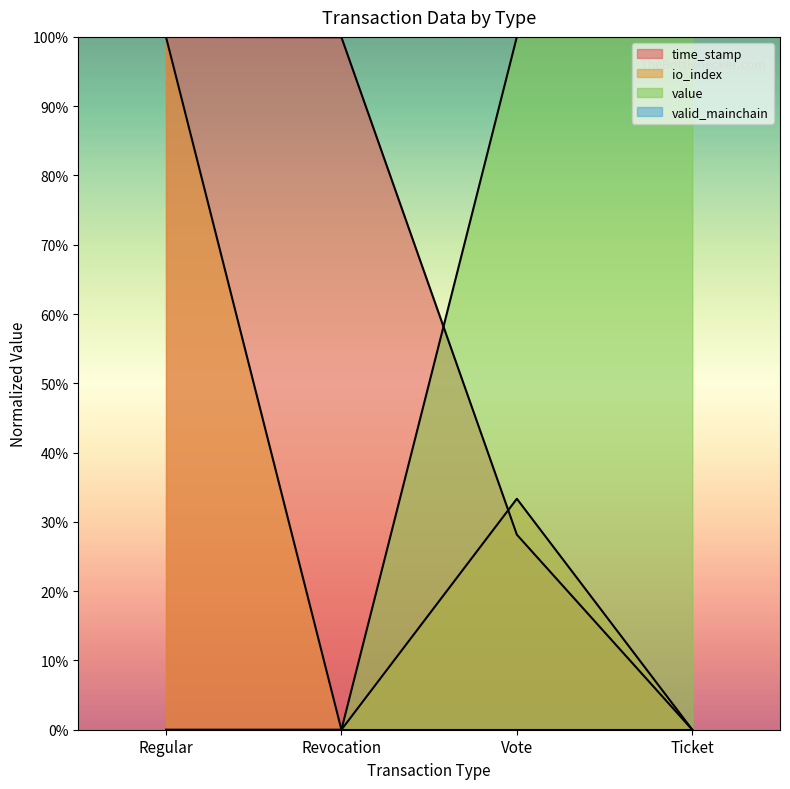

True or false: time_stamp has a value of 1.0 at Revocation.

True